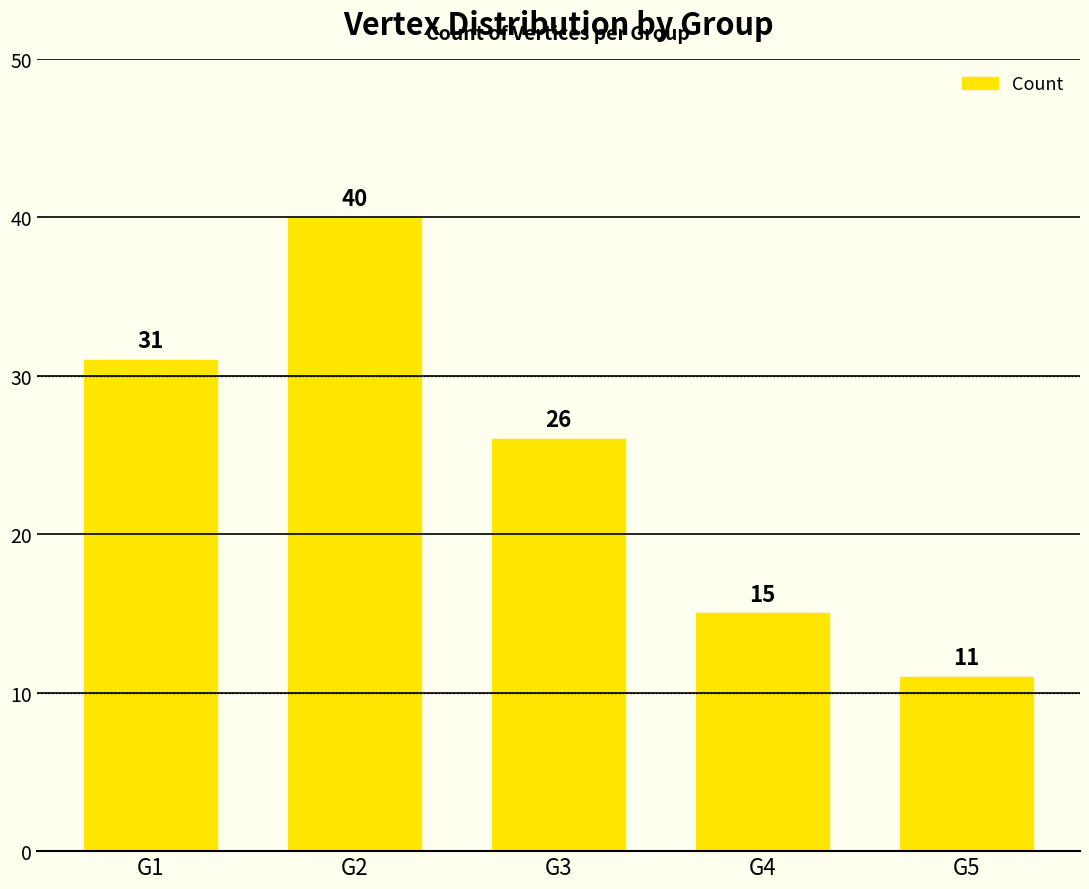

How many categories are shown in the chart?

5